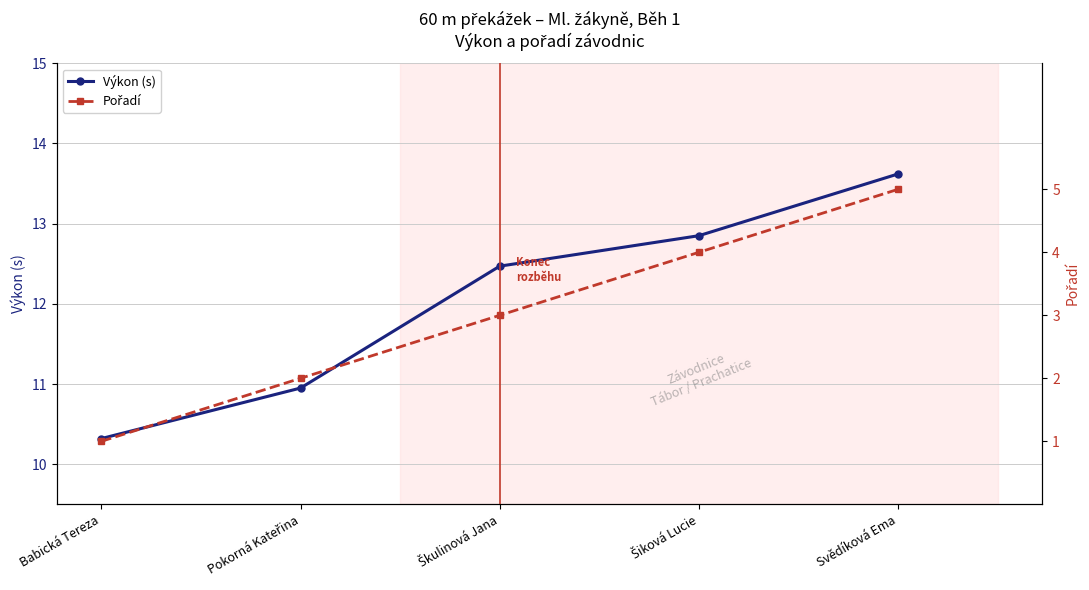

Which label corresponds to the largest value in the chart?

Svědíková Ema